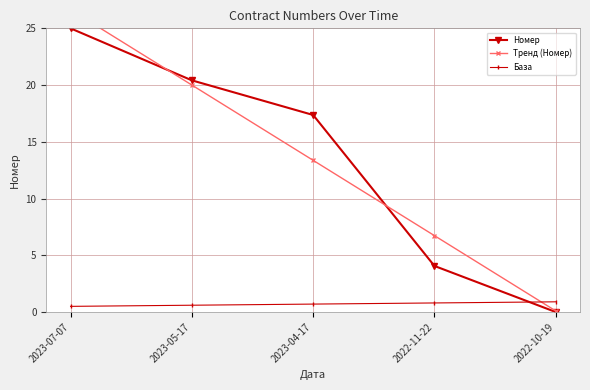

The value of База at 2023-04-17 is 0.4. True or false?

False